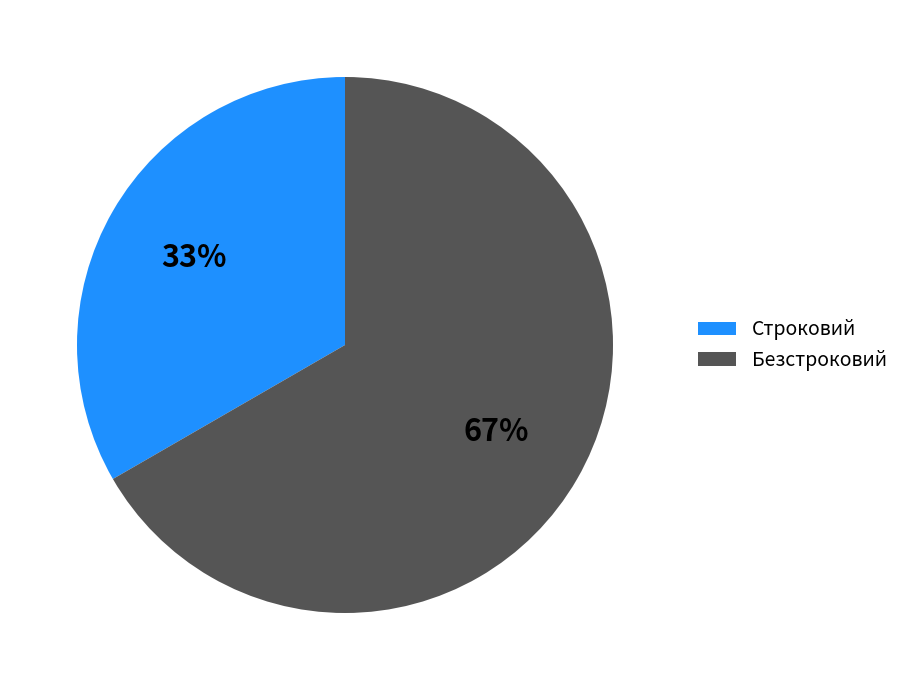

Combined, do Безстроковий and Строковий account for over 50%?

Yes